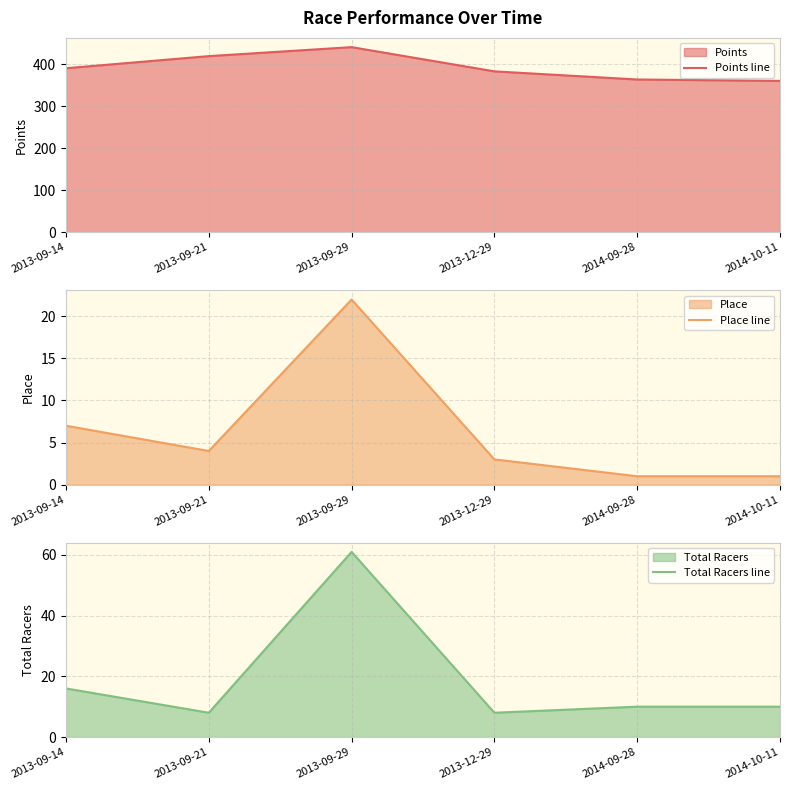

Reading right to left, extract all data points from this chart.

Points line: 2014-10-11=360.5	2014-09-28=363.9	2013-12-29=383.2	2013-09-29=440.9	2013-09-21=419.5	2013-09-14=390.7
Place line: 2014-10-11=1.0	2014-09-28=1.0	2013-12-29=3.0	2013-09-29=22.0	2013-09-21=4.0	2013-09-14=7.0
Total Racers line: 2014-10-11=10.0	2014-09-28=10.0	2013-12-29=8.0	2013-09-29=61.0	2013-09-21=8.0	2013-09-14=16.0